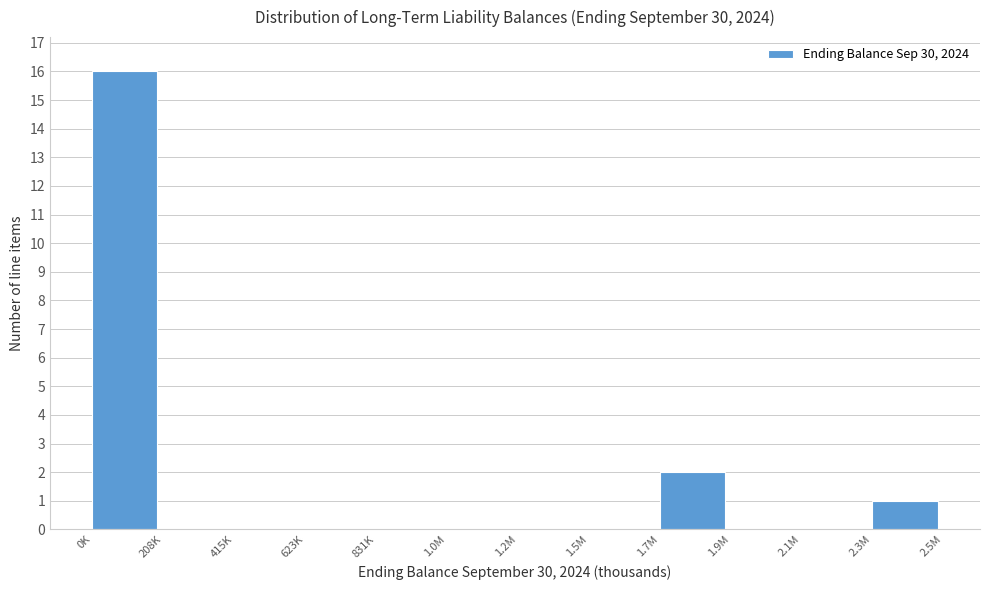

Reading left to right, extract all data points from this chart.

0K=16	208K=0	415K=0	623K=0	831K=0	1.0M=0	1.2M=0	1.5M=0	1.7M=2	1.9M=0	2.1M=0	2.3M=1